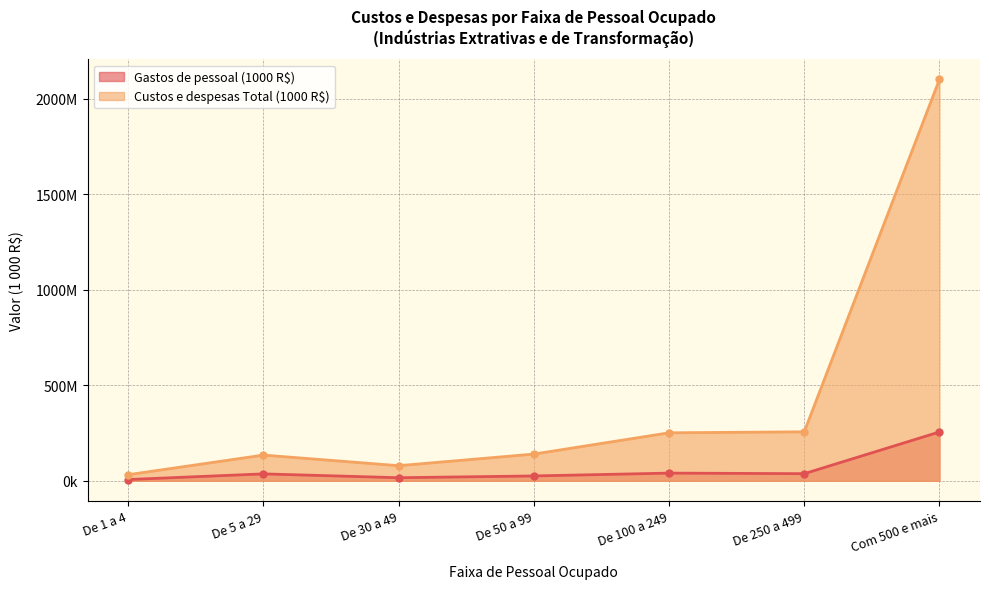

What is the lowest value of the Gastos de pessoal (1000 R$) series?

6466266